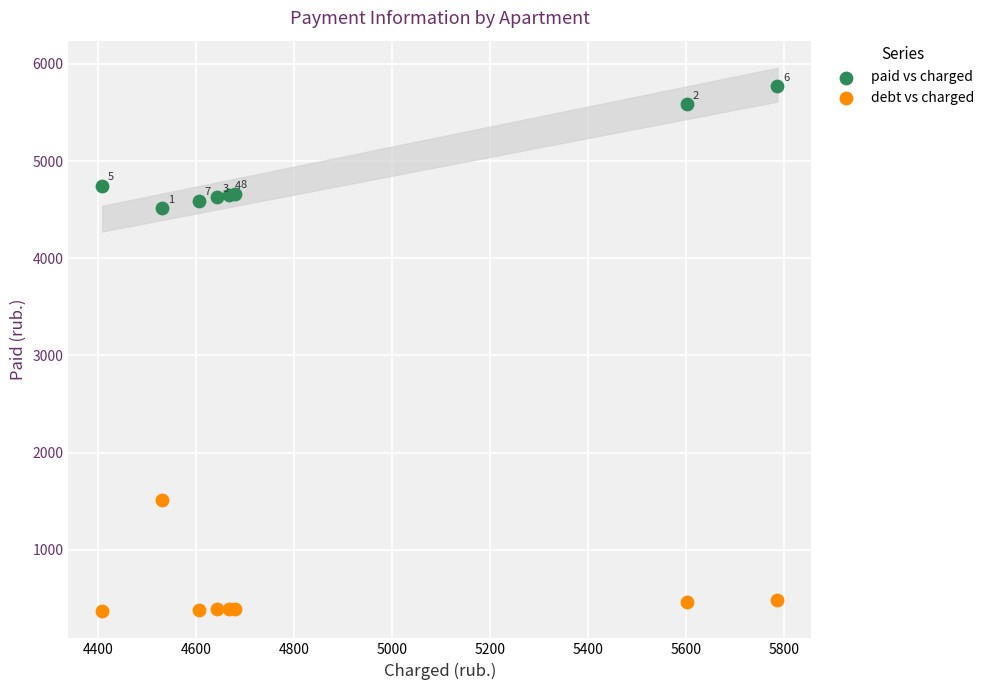

What is the X range (max minus min) for the scatter plot?

1378.9